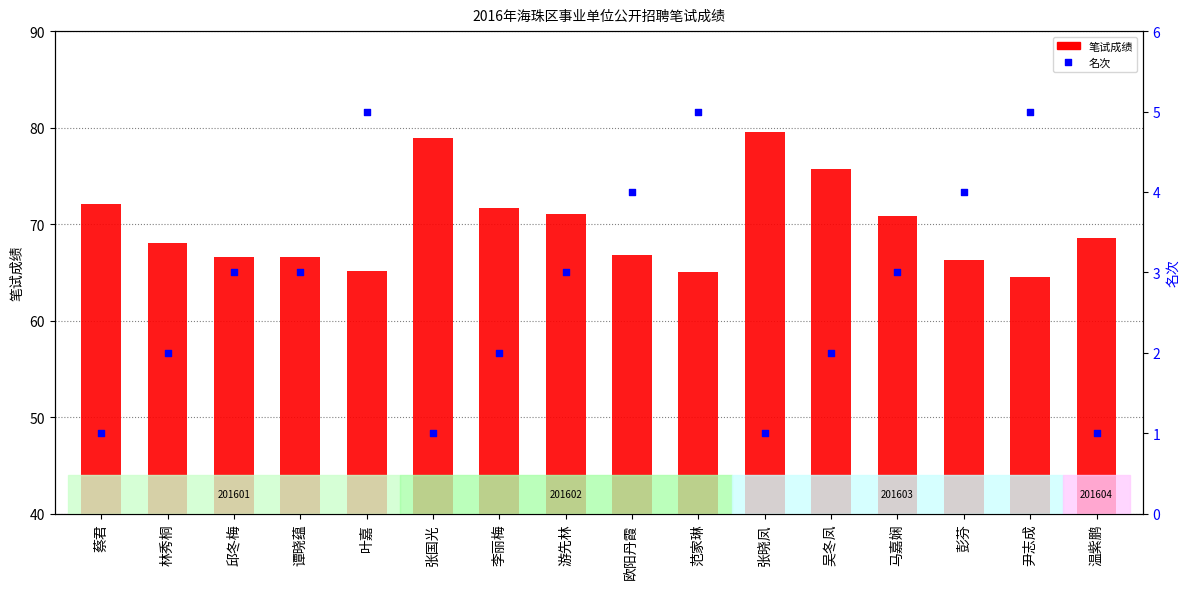

Which series contains the lowest Y value?

名次